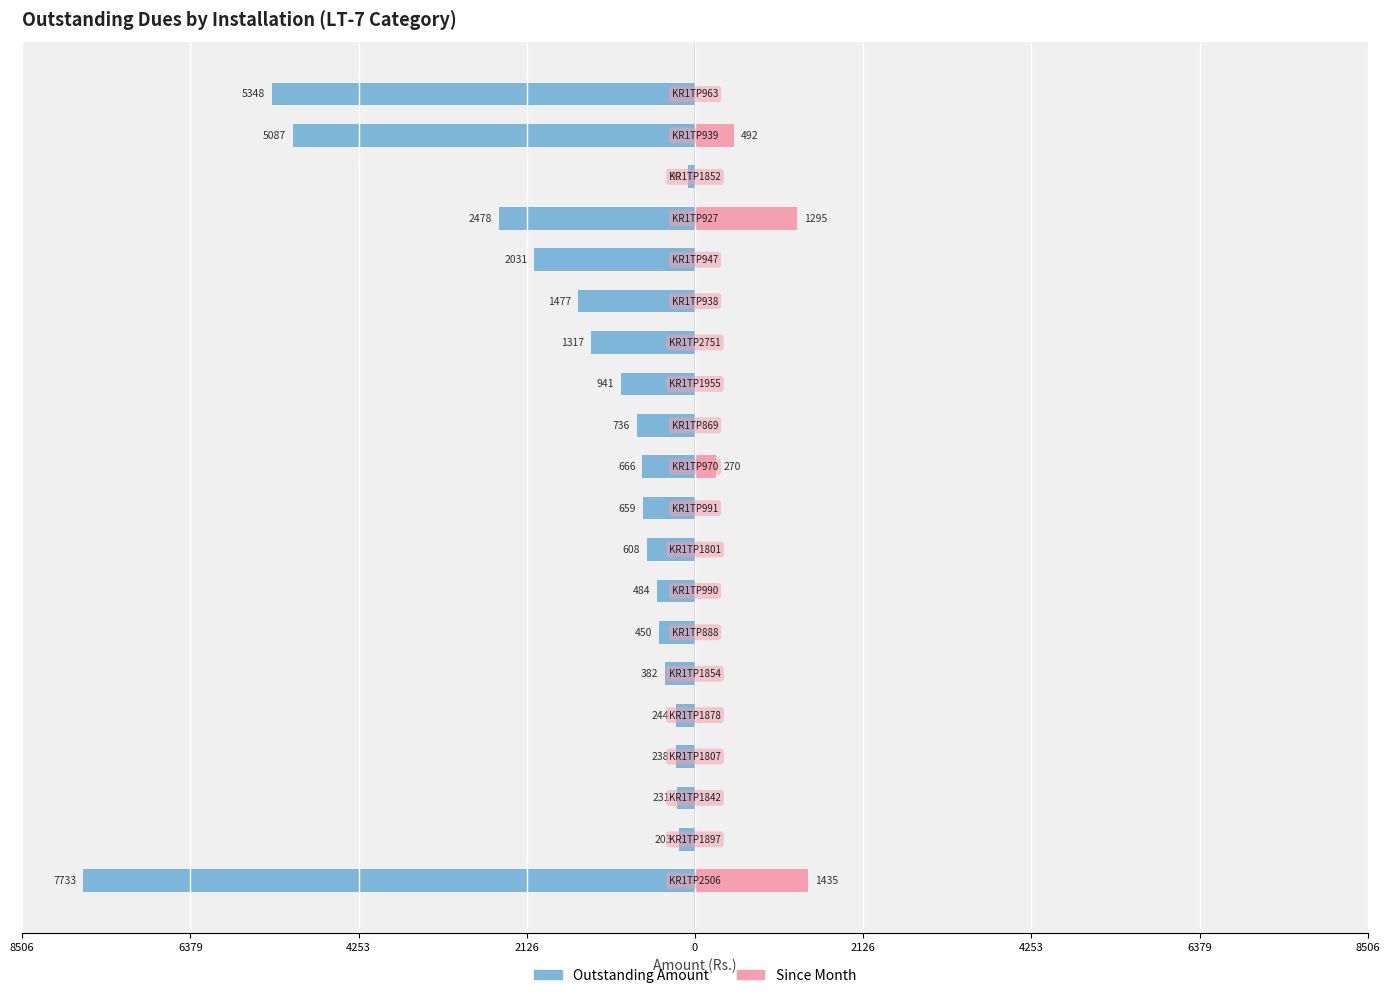

Which series changed the most between 6379 and 12?

Outstanding Amount